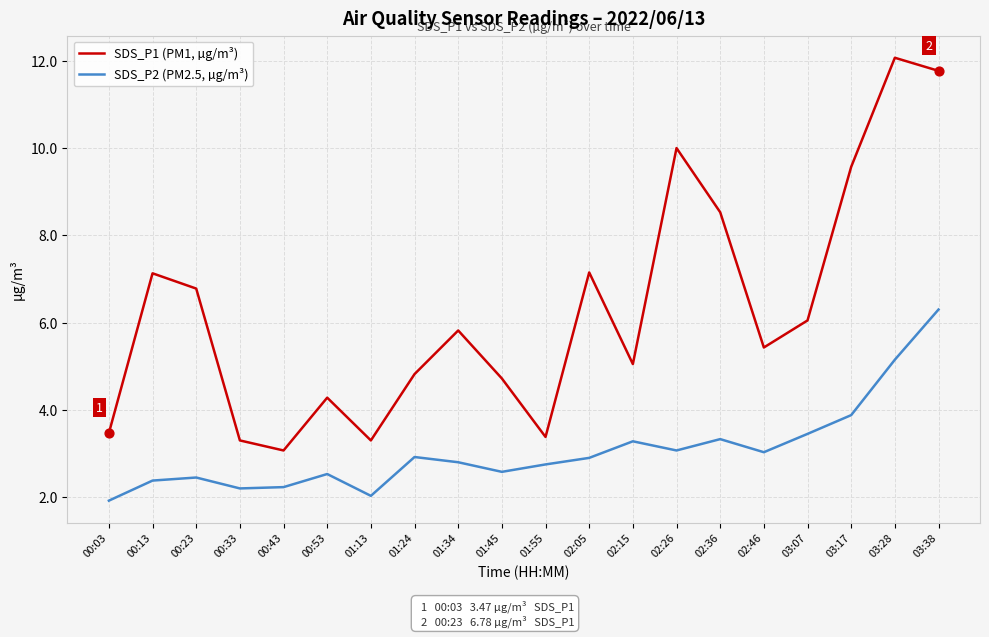

What is the spread (max minus min) of values at 02:15?

1.8